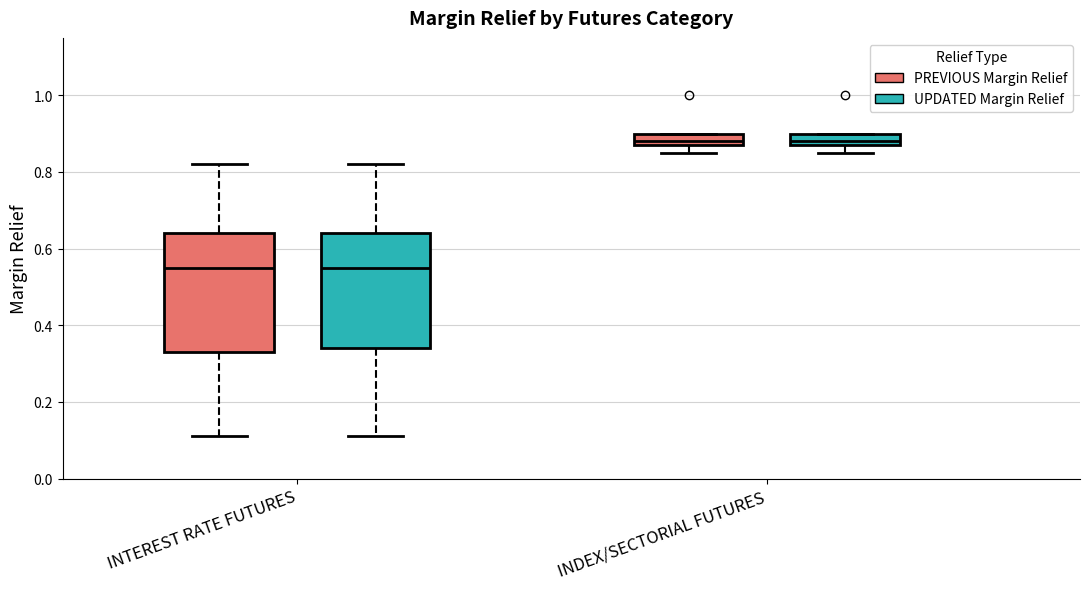

Reading left to right, transcribe this box plot: for each box, give where its median line is, the range the box spans, and where its two whiskers end, as read against the y-axis. The values are not printed on the chart, so give them approximately, as read against the axis.

INTEREST RATE FUTURES (PREVIOUS Margin Relief): median 0.56, box 0.34 to 0.64, whiskers 0.12 to 0.82
INTEREST RATE FUTURES (UPDATED Margin Relief): median 0.56, box 0.34 to 0.64, whiskers 0.12 to 0.82
INDEX/SECTORIAL FUTURES (PREVIOUS Margin Relief): median 0.88 (just above the box's lower edge), box 0.88 to 0.90, whiskers 0.86 to 0.90
INDEX/SECTORIAL FUTURES (UPDATED Margin Relief): median 0.88 (just above the box's lower edge), box 0.88 to 0.90, whiskers 0.86 to 0.90